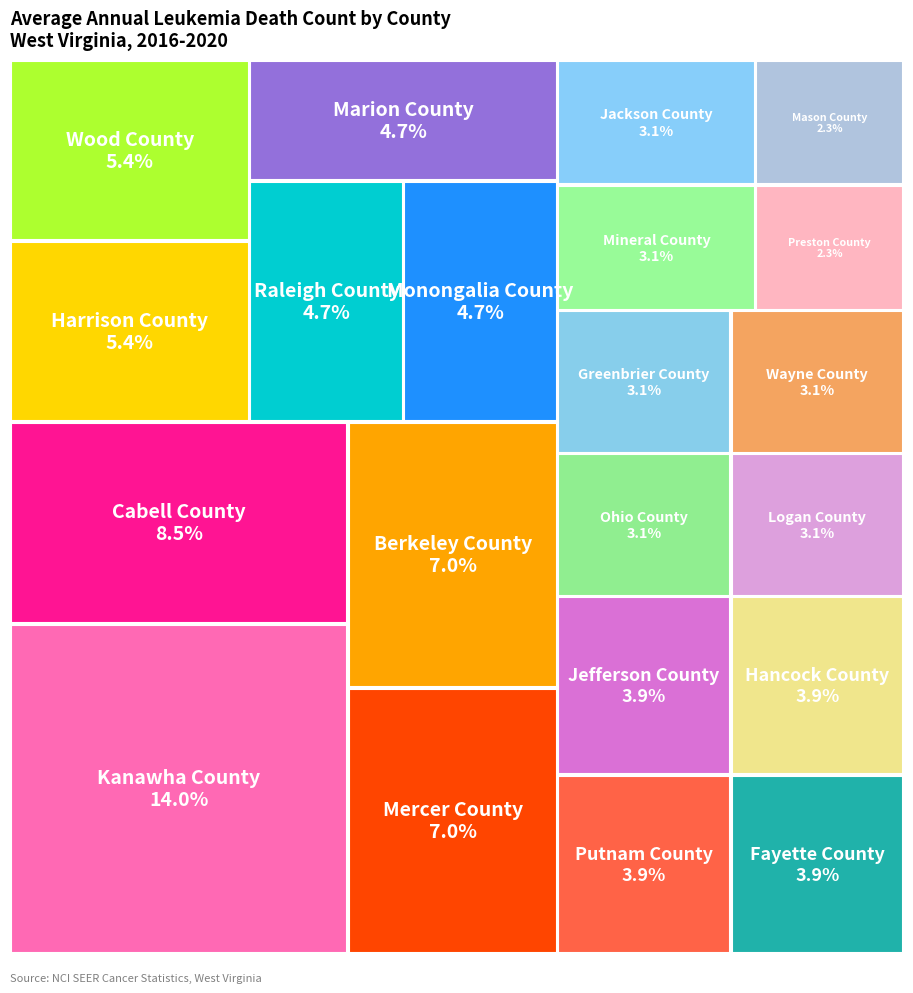

Which slice is the largest?

Kanawha County